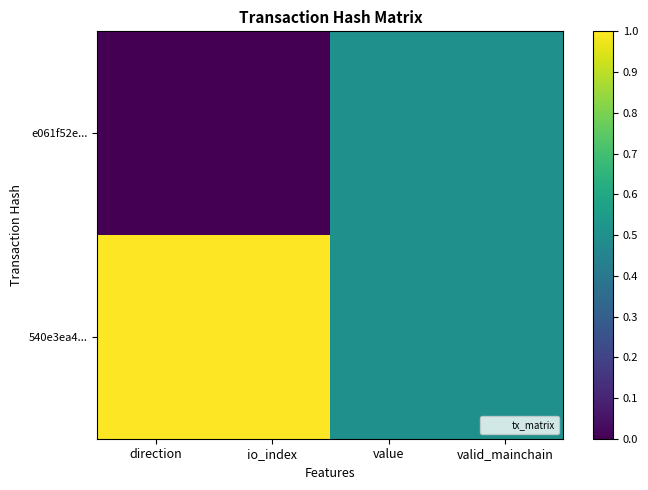

Which has a higher value, valid_mainchain or io_index?

valid_mainchain